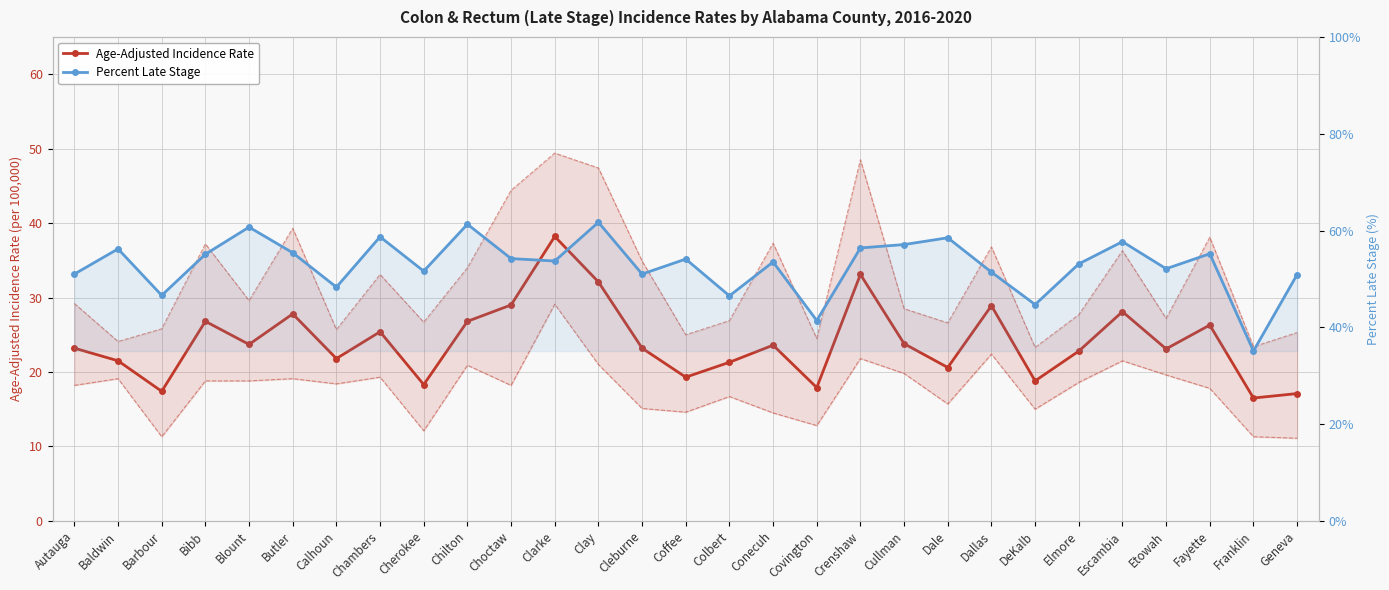

What is the maximum value shown in the chart?

61.7